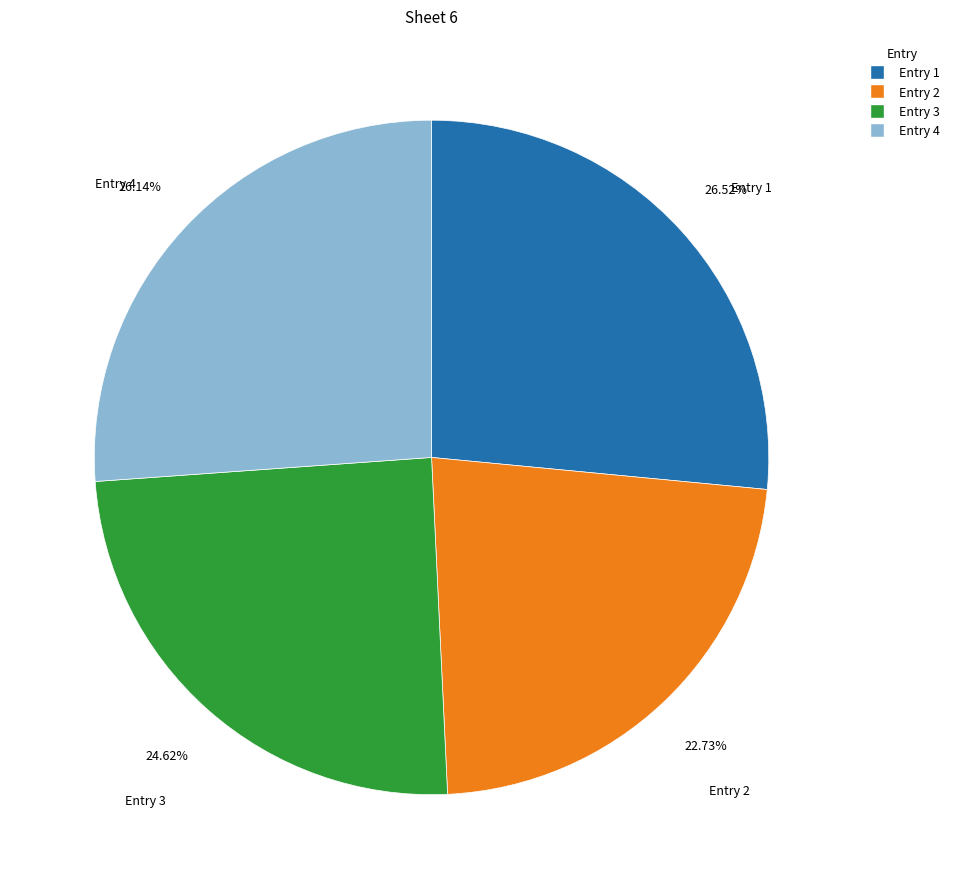

Does Entry 3 account for over 50% of the chart?

No